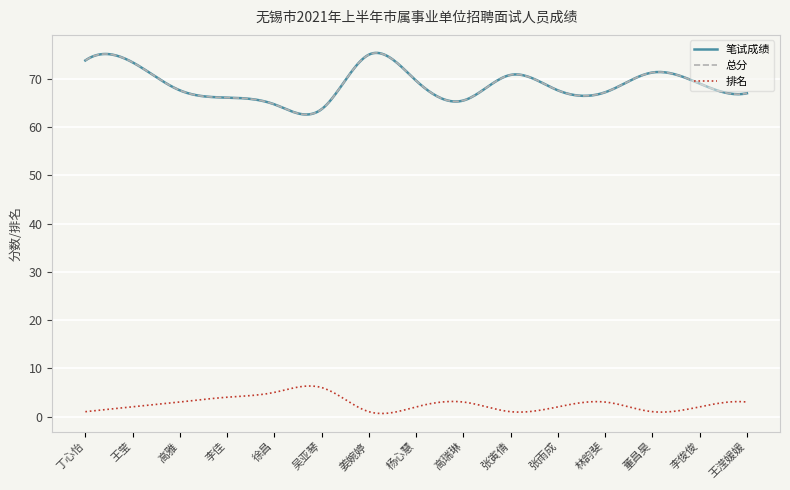

Which series has the largest range (max minus min)?

笔试成绩